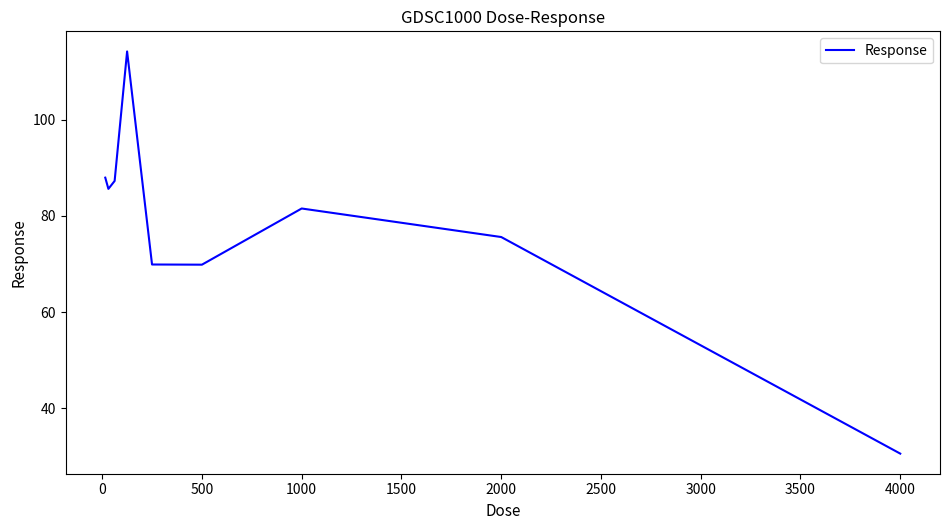

Does the chart display data point markers on the line(s)?

No